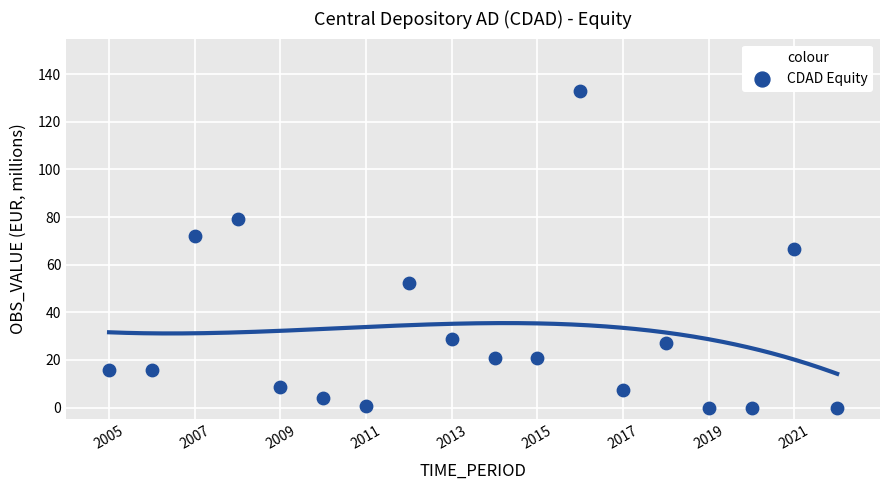

What is the range of X values (max minus min)?

17.0